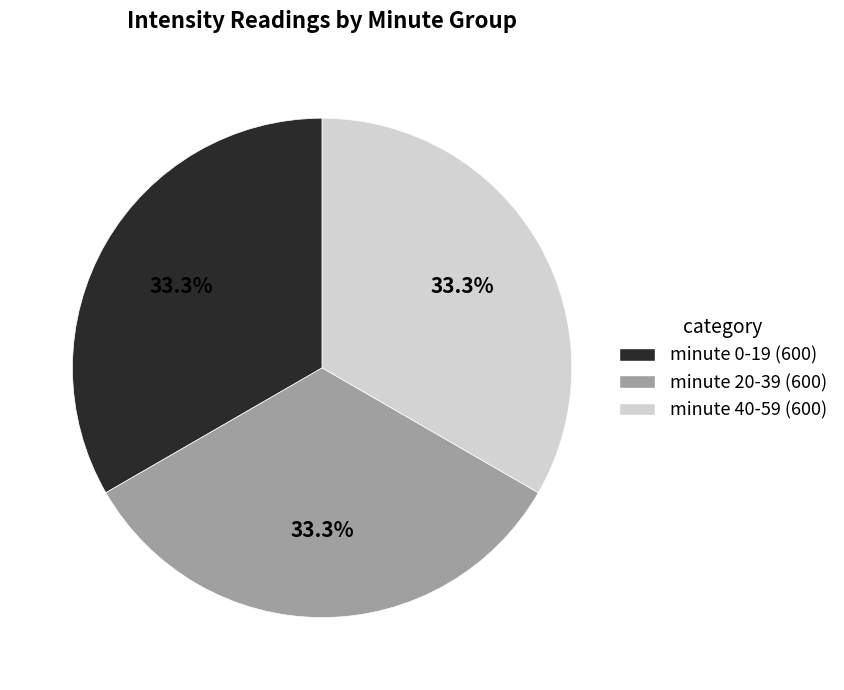

Is there a majority slice in this chart?

No